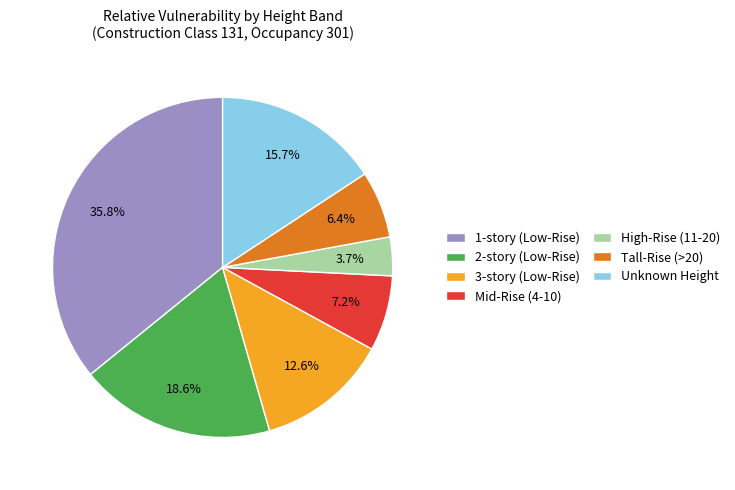

What percentage is NOT represented by 1-story (Low-Rise)?

64.2%